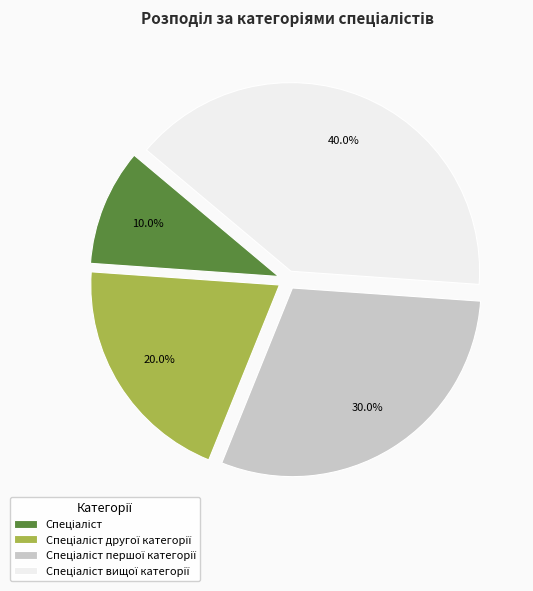

Is there a majority slice in this chart?

No